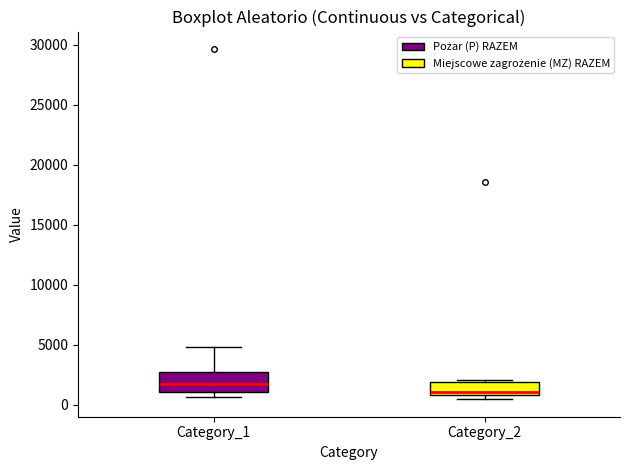

Which box's median line is the highest?

Category_1